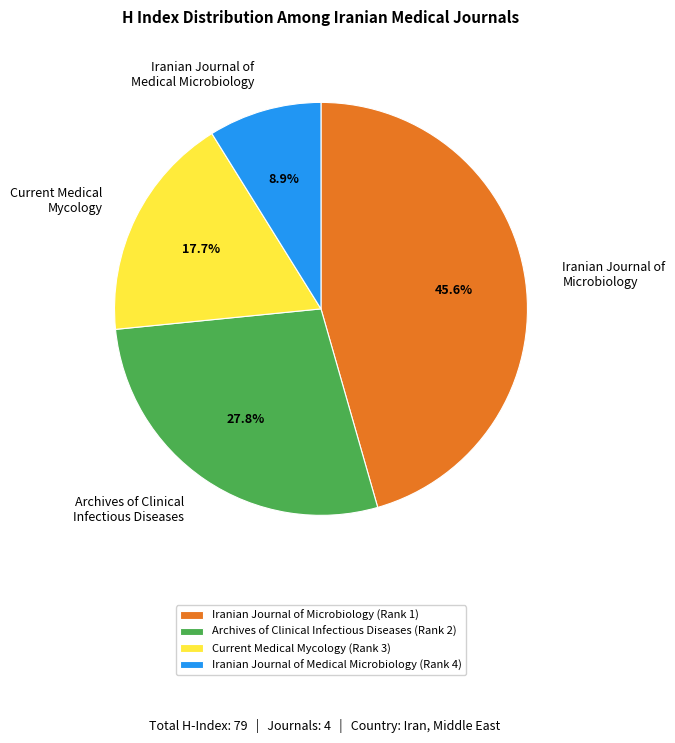

What is the smallest slice in the pie chart?

Iranian Journal of Medical Microbiology